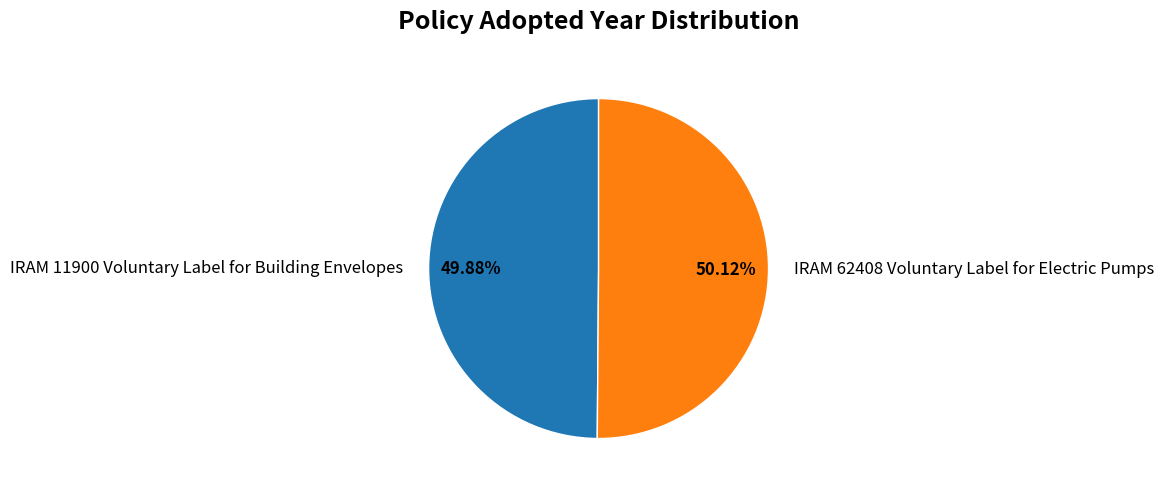

Is there any slice that represents more than half of the pie?

Yes